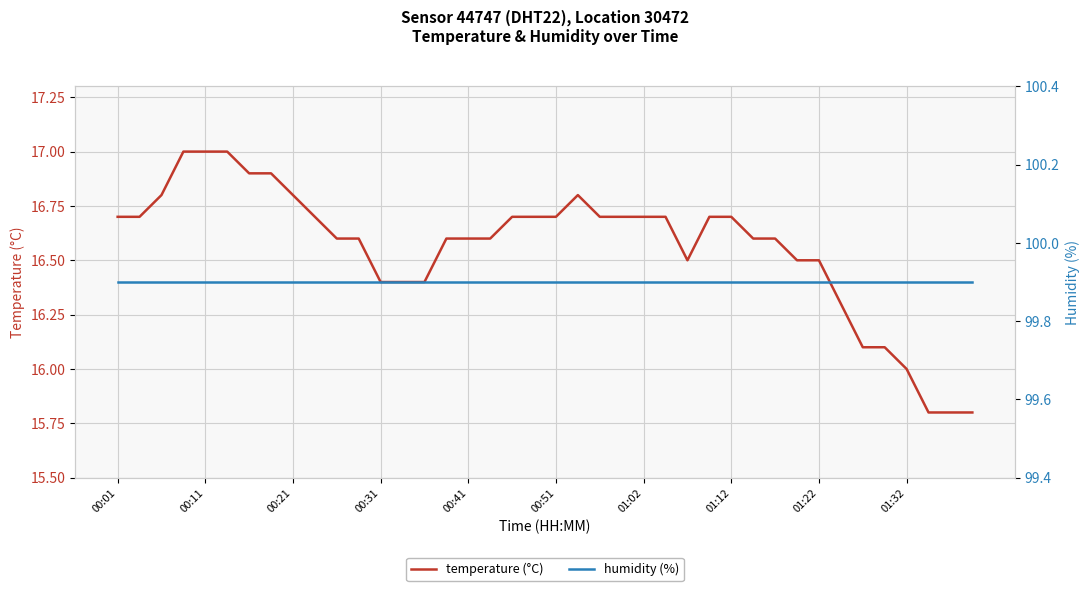

What is the average value of the humidity (%) series?

99.9